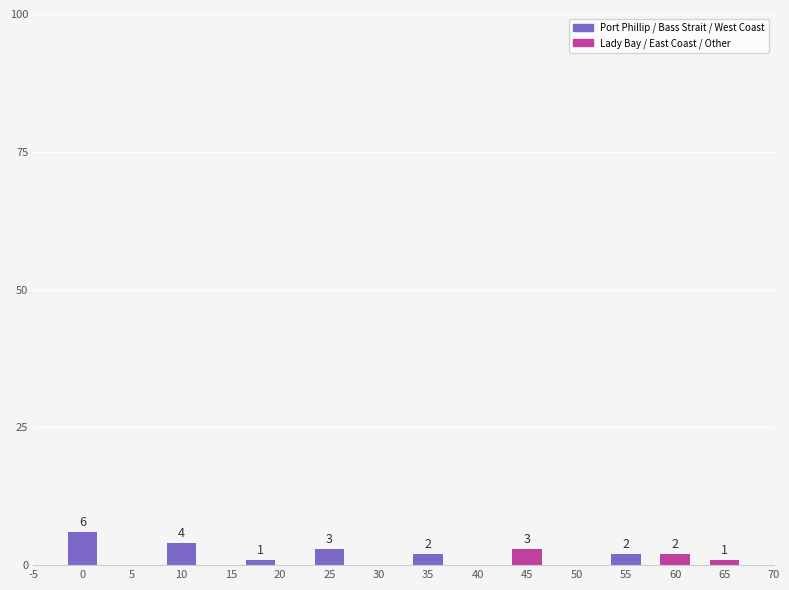

Reading left to right, list all the values displayed in this chart.

6	4	1	3	2	3	2	2	1